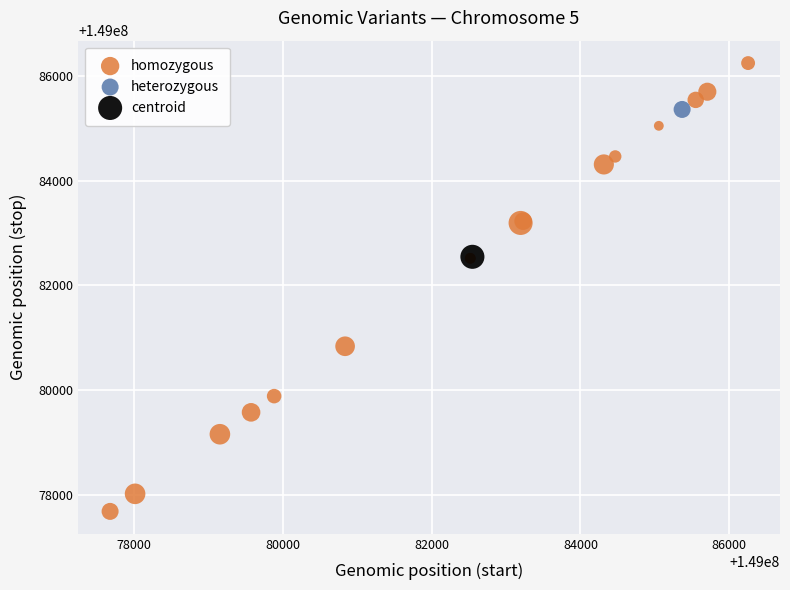

What are all the series names shown in the legend?

homozygous, heterozygous, centroid